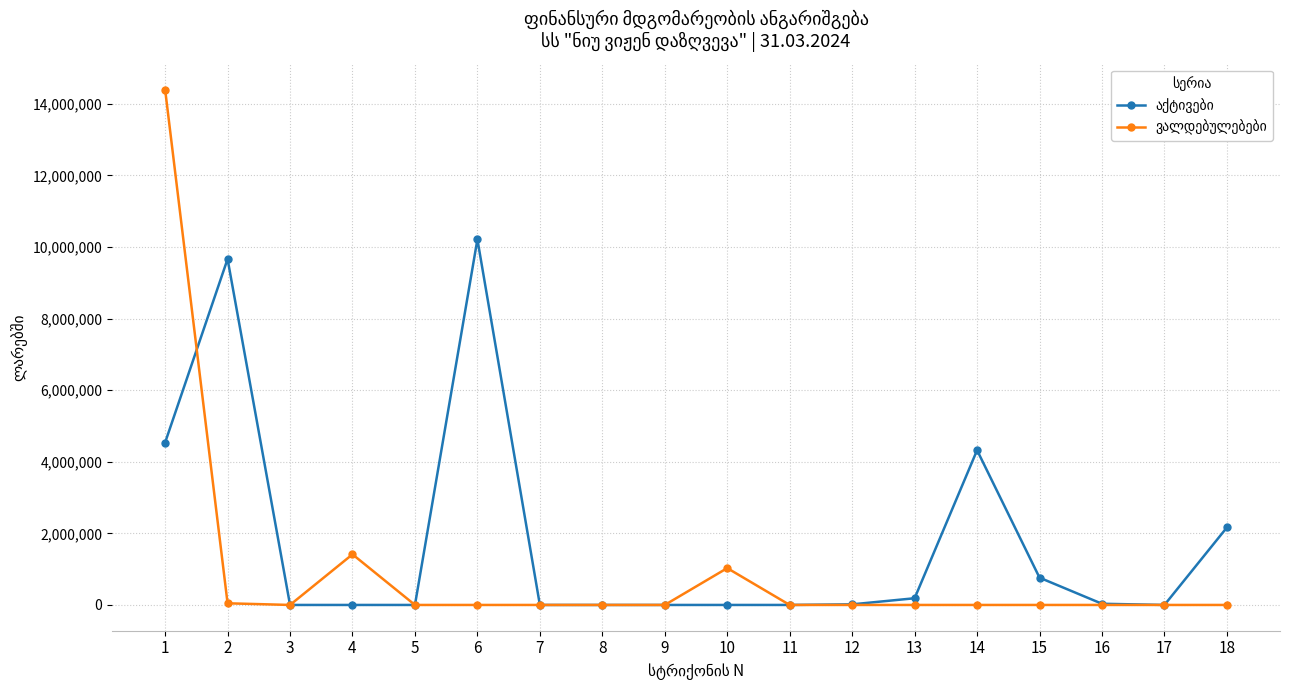

At which category does the chart reach its peak across all series?

1